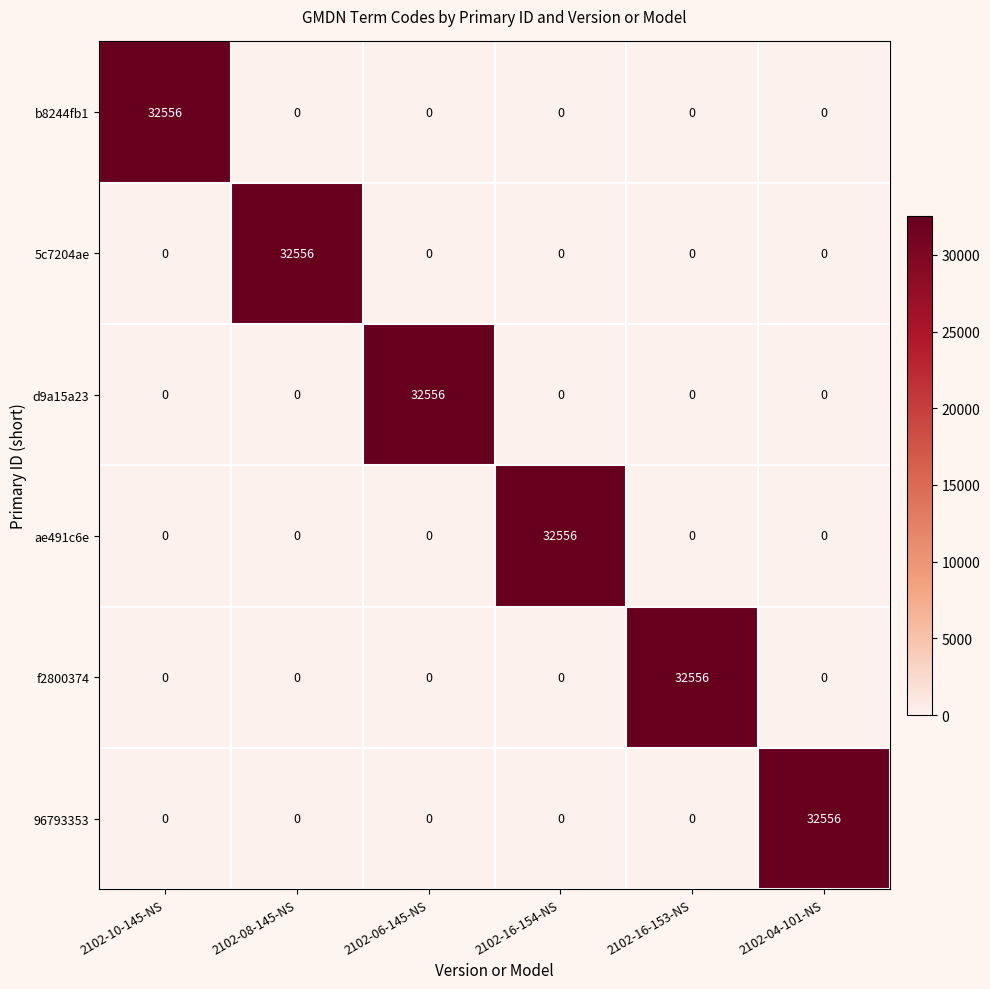

The b8244fb1 series shows 0 at 2102-16-153-NS. True or false?

True